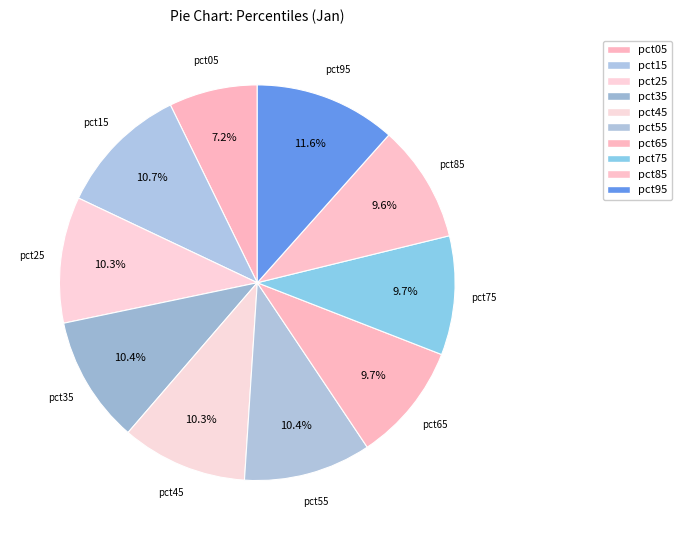

True or false: pct55 accounts for 2% of the total.

False